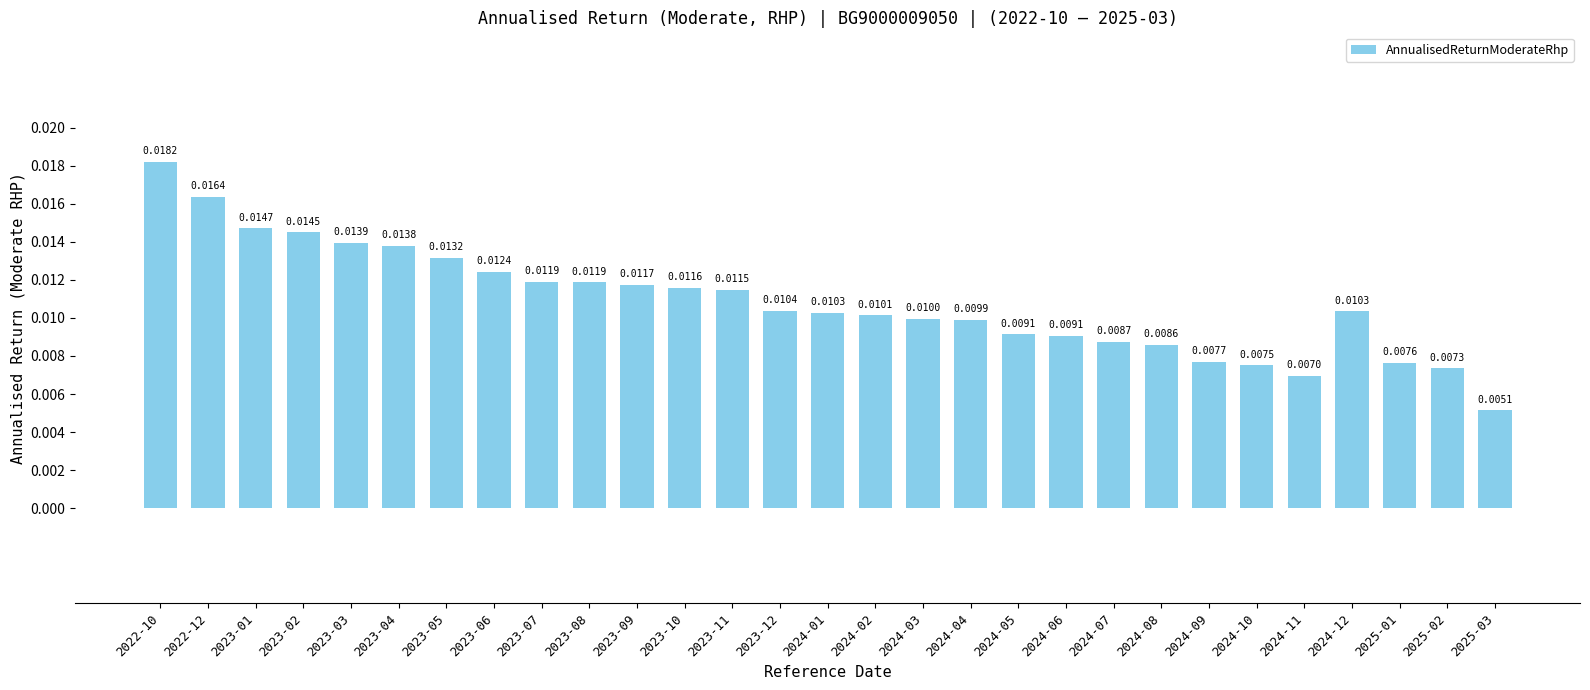

Which has a higher value, 2023-02 or 2023-10?

2023-02